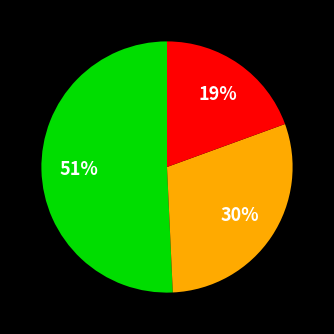

Is there a majority slice in this chart?

Yes